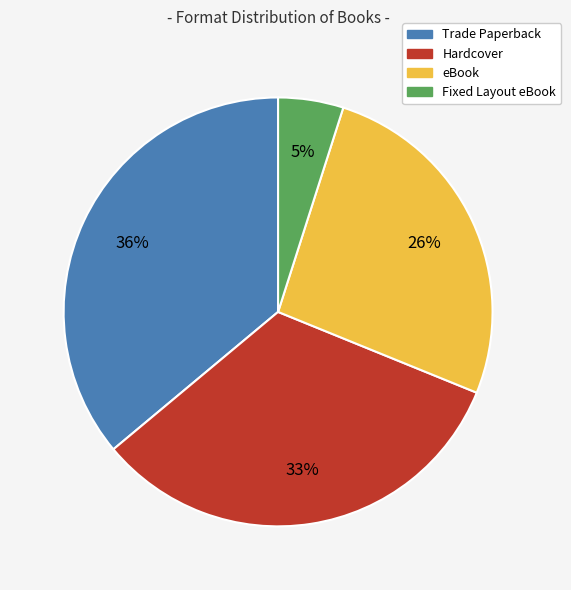

Is the sum of Fixed Layout eBook and Trade Paperback greater than half?

No